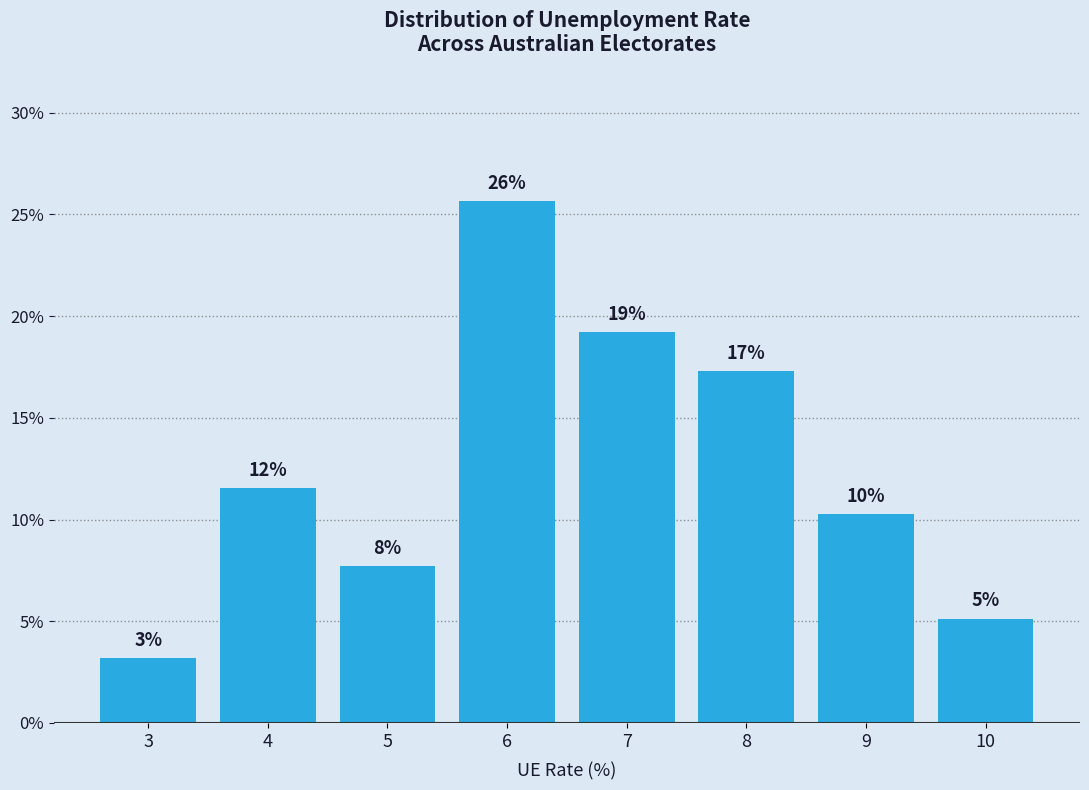

Does the chart contain any negative values?

No